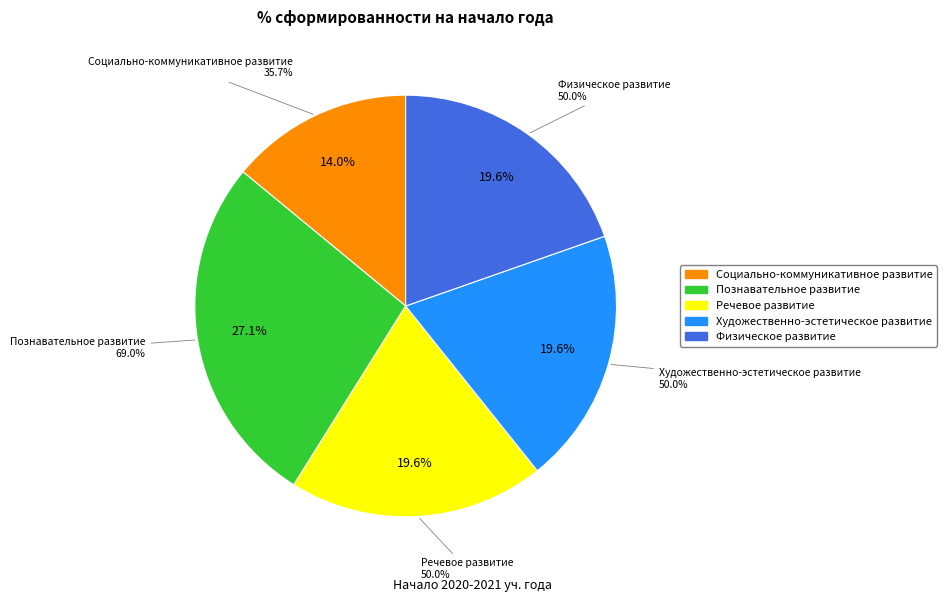

How many slices are in this pie chart?

5